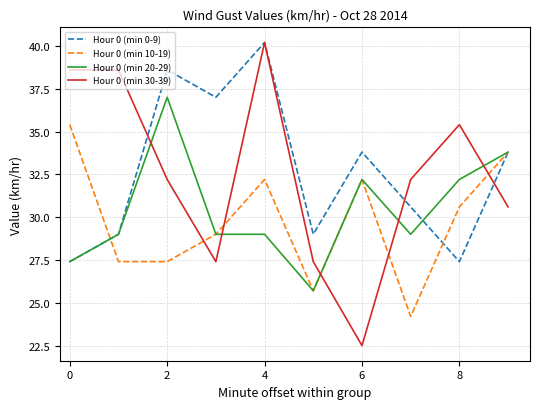

After their last crossing, which series has the higher values: Hour 0 (min 30-39) or Hour 0 (min 20-29)?

Hour 0 (min 20-29)